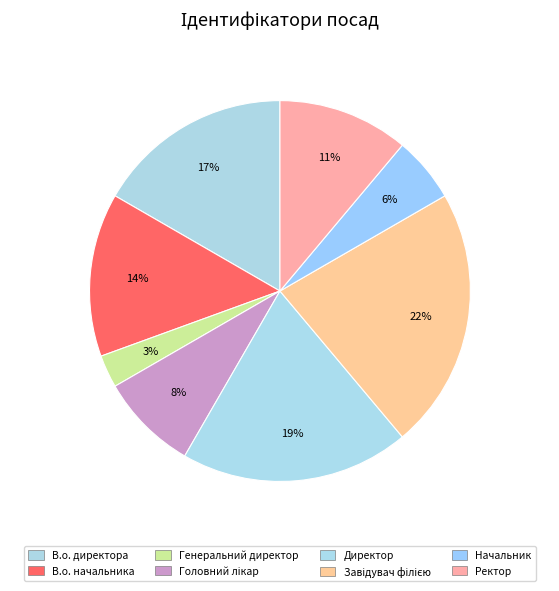

How many segments does this pie chart have?

8